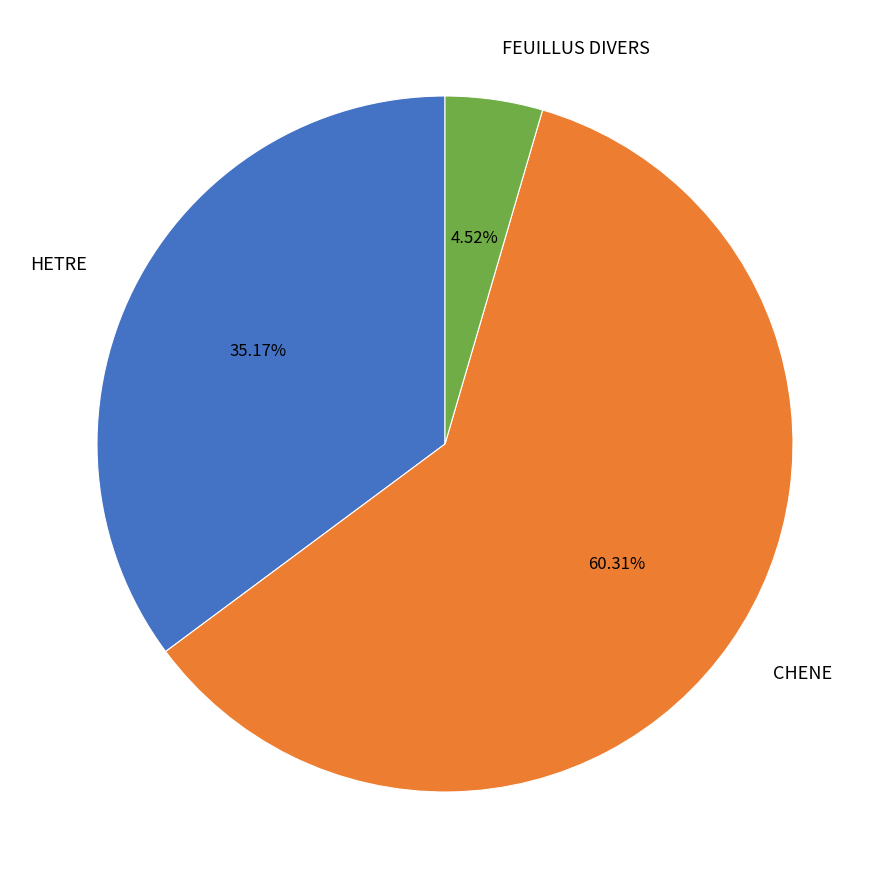

Do HETRE and CHENE together represent more than half of the pie?

Yes